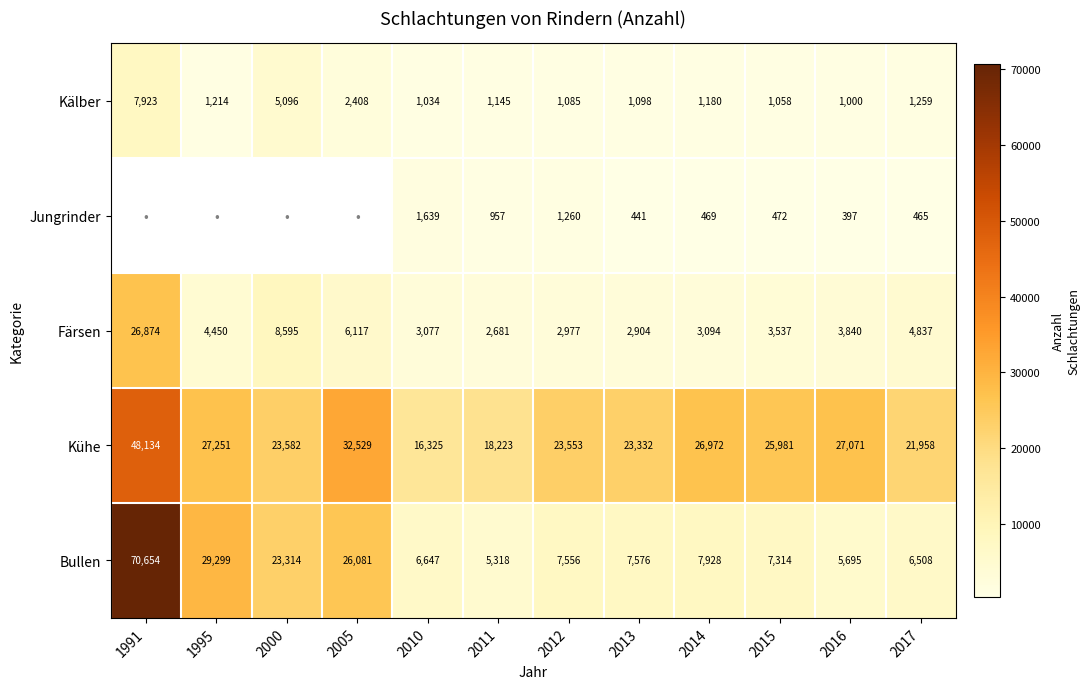

Is it true that Bullen equals 4180.7 at 2010?

False